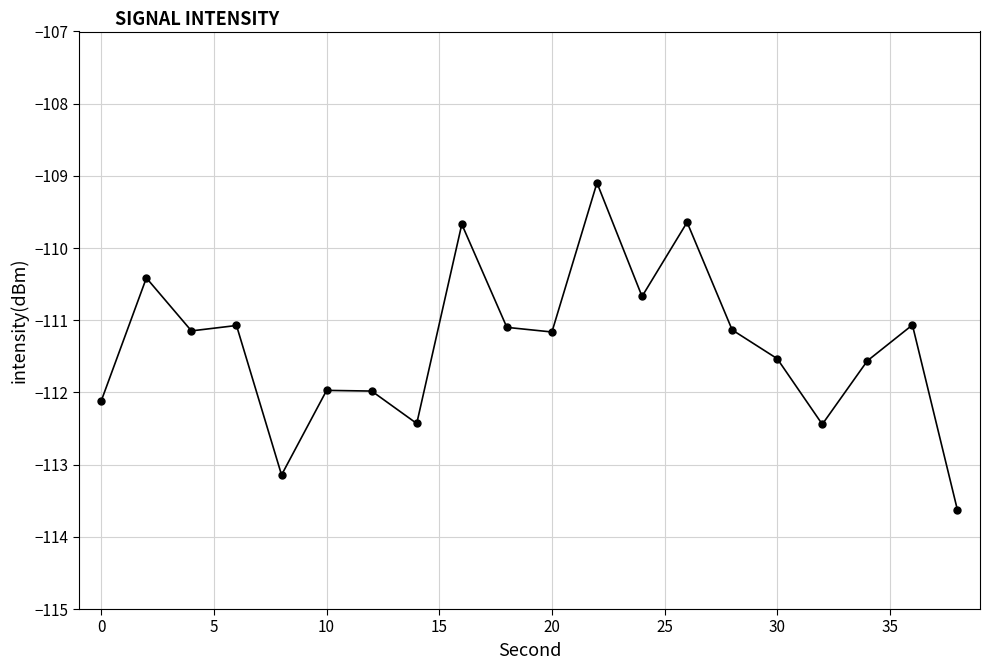

True or false: there are more than 2 points higher than both neighbors.

True